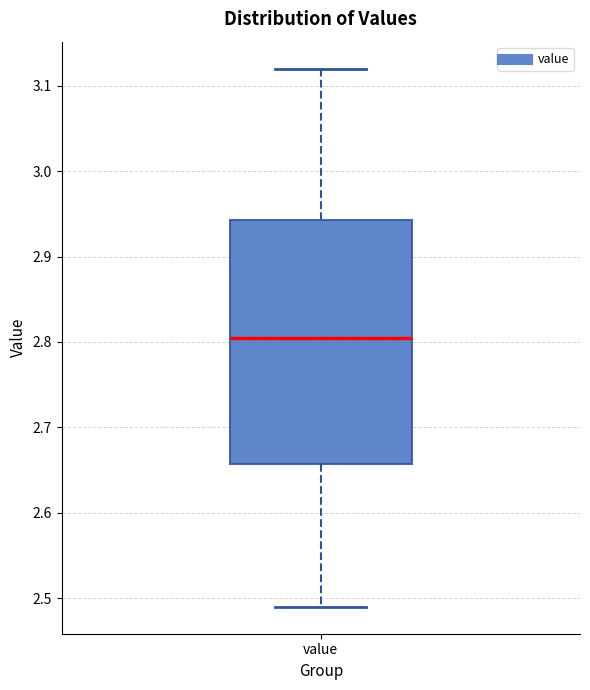

Where does the lower whisker of the box for value end on the y-axis? The values are not printed on the chart, so give them approximately, as read against the axis.

2.49